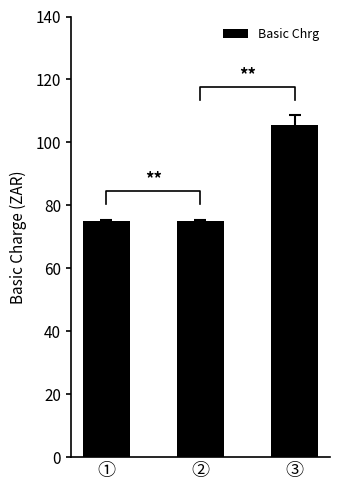

What position from the right is ①?

3